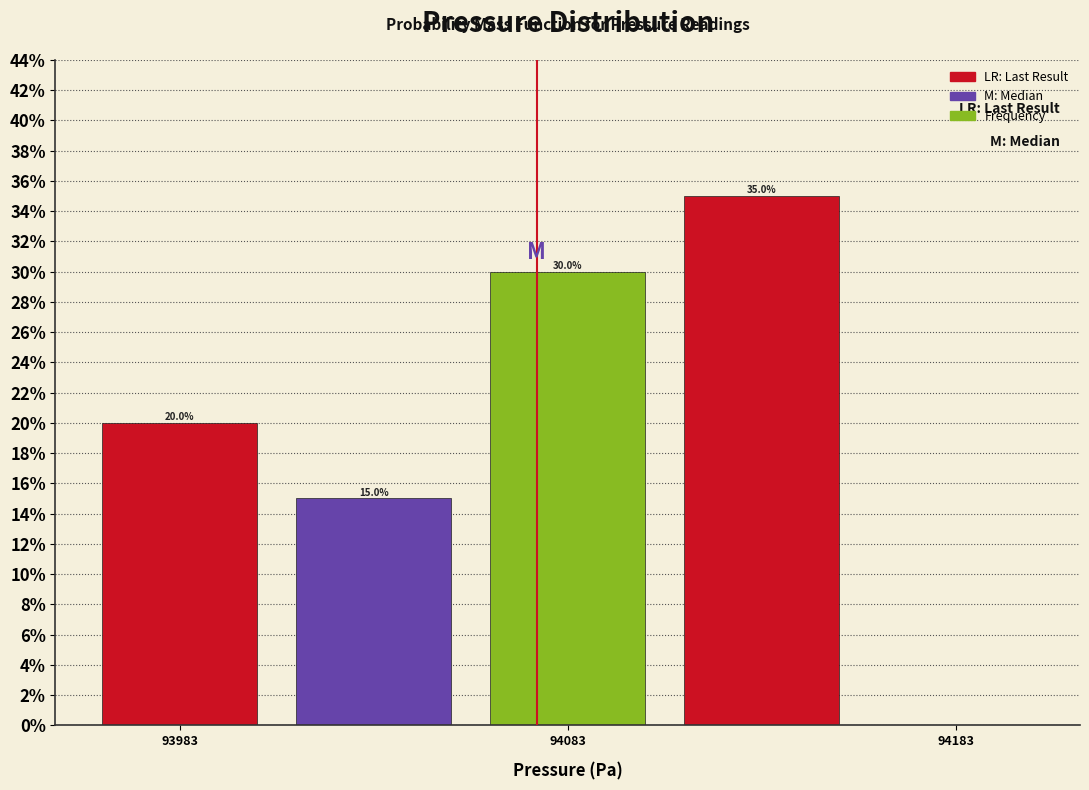

Over which range of the x-axis is the bar tallest?

94110 to 94160